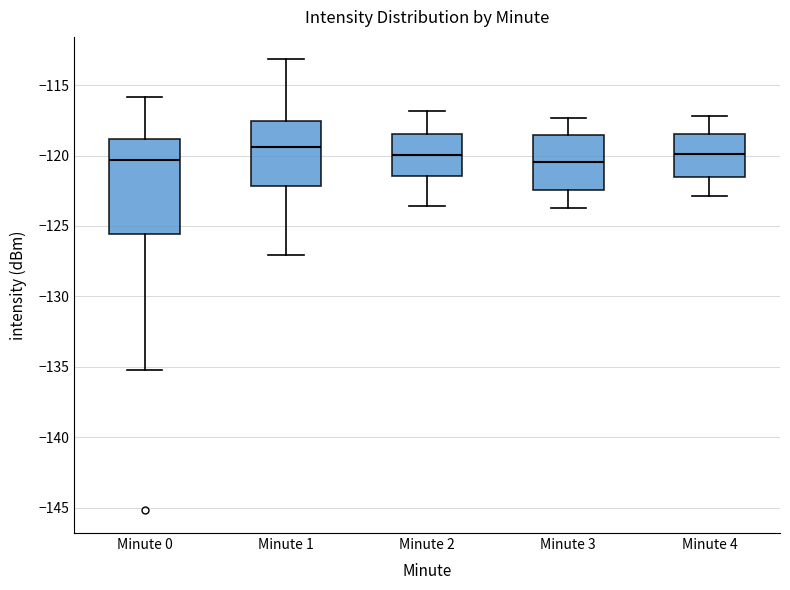

Comparing the boxes themselves (not the whiskers), which one is the tallest?

Minute 0